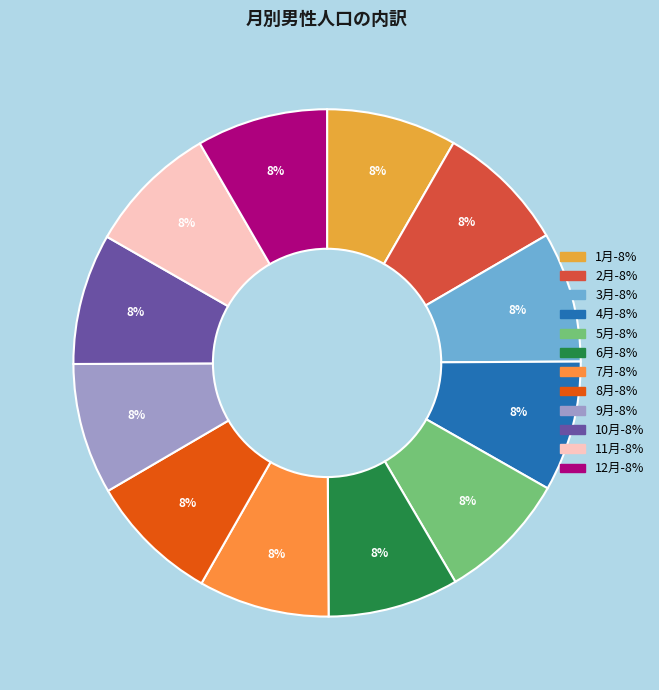

Is there a majority slice in this chart?

No